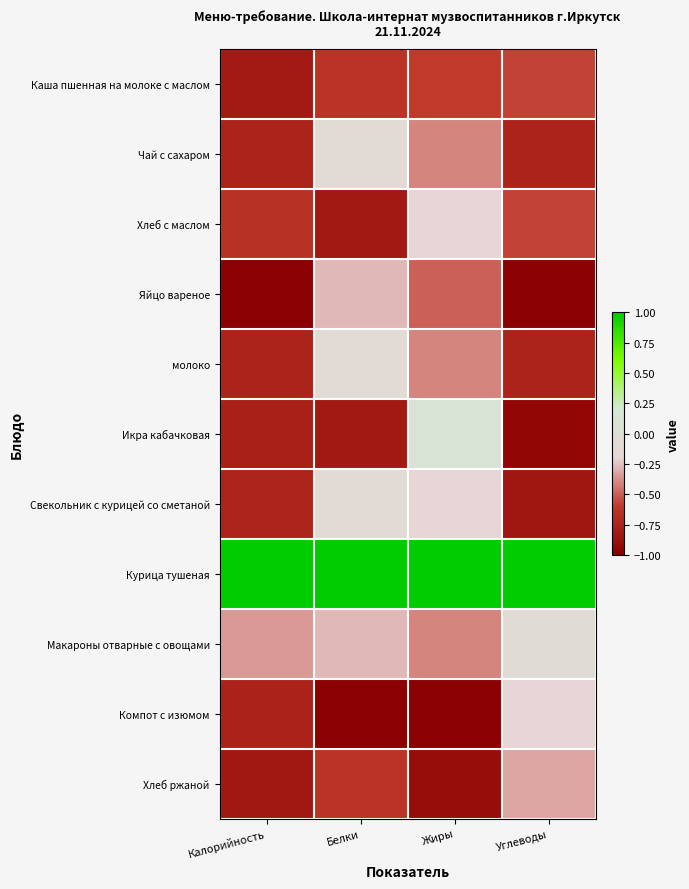

What is the difference between the highest and lowest values at Углеводы?

2.0